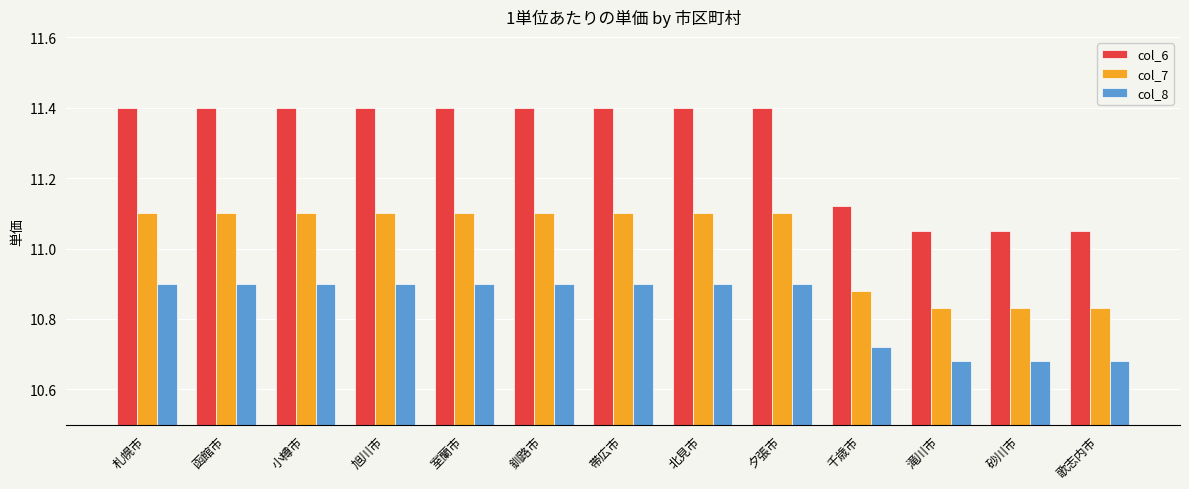

What is the spread (max minus min) of values at 旭川市?

0.5